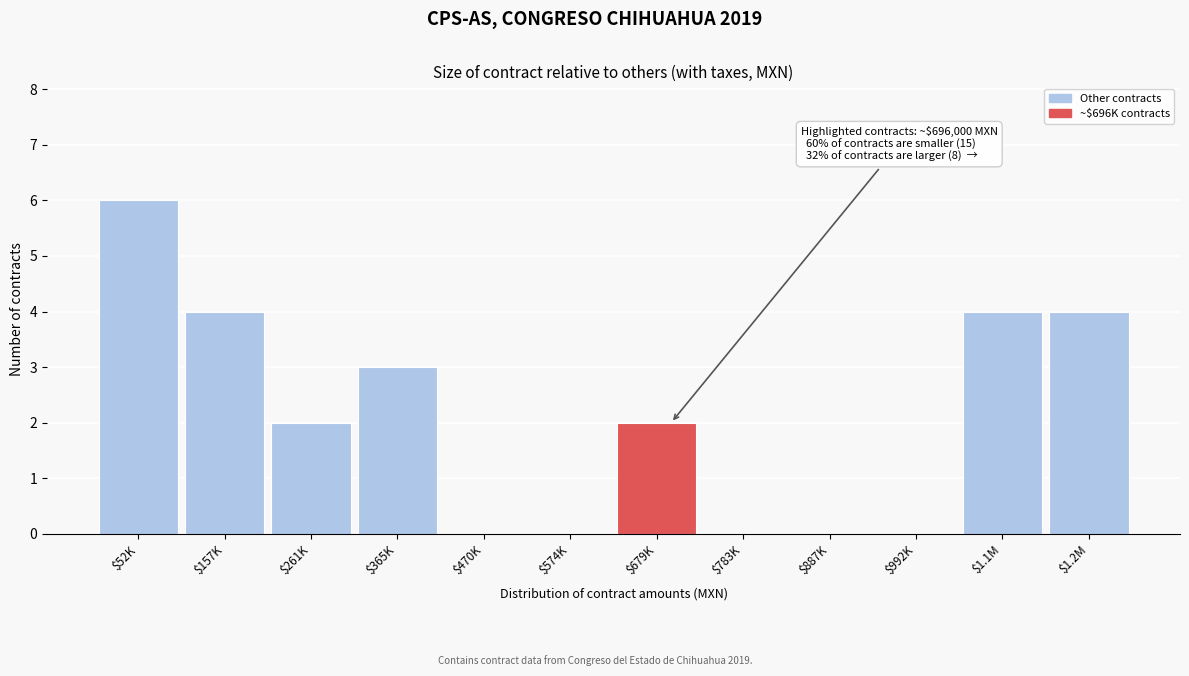

What value does the data have at $157K?

4